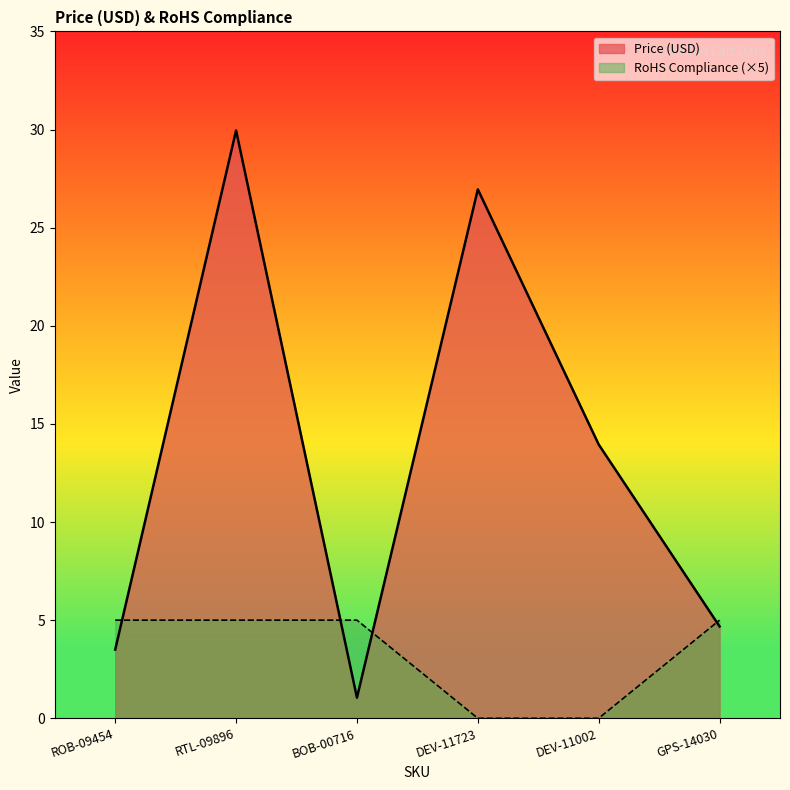

Rank the series by their average value, from lowest to highest.

RoHS Compliance (×5), Price (USD)